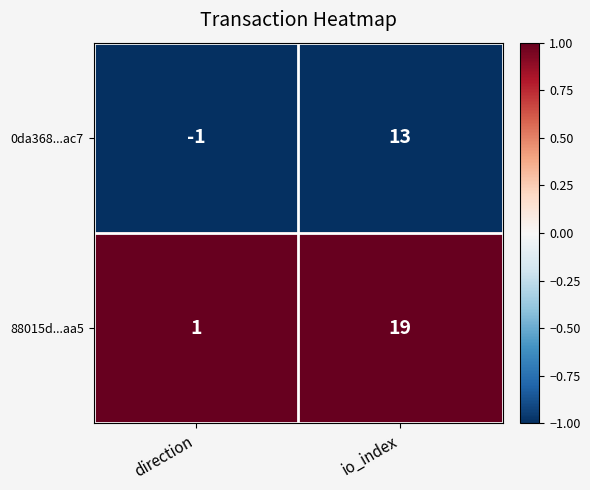

Which series has the largest total across all categories?

88015d...aa5